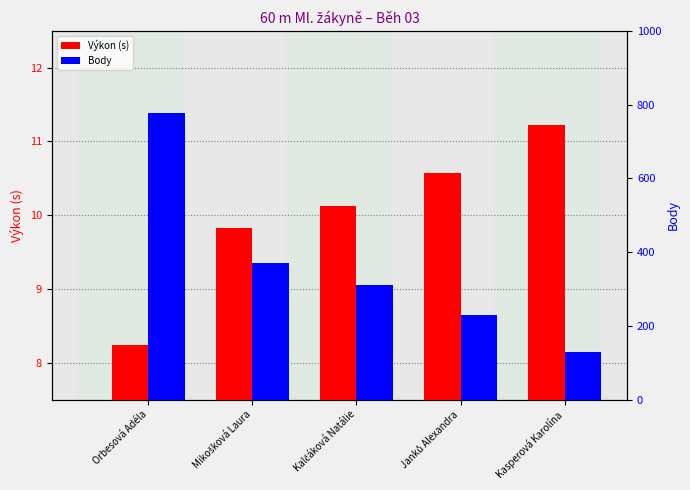

What is the average value of the Výkon (s) series?

10.0